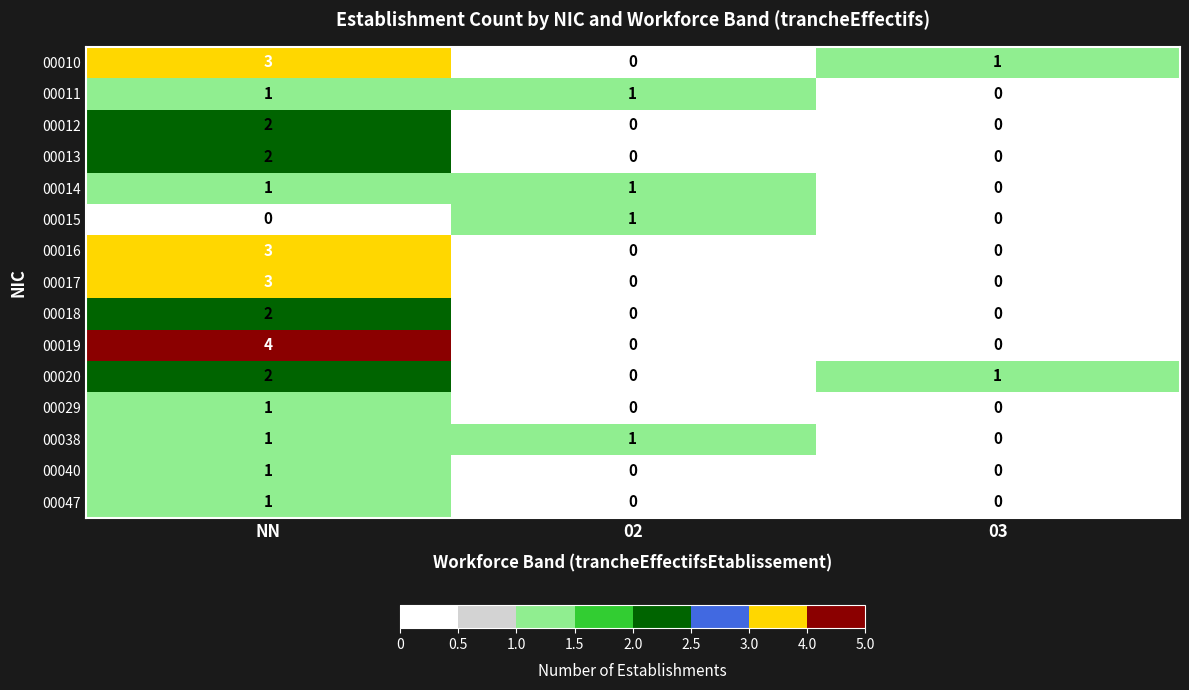

What is the difference between the highest and lowest values at NN?

4